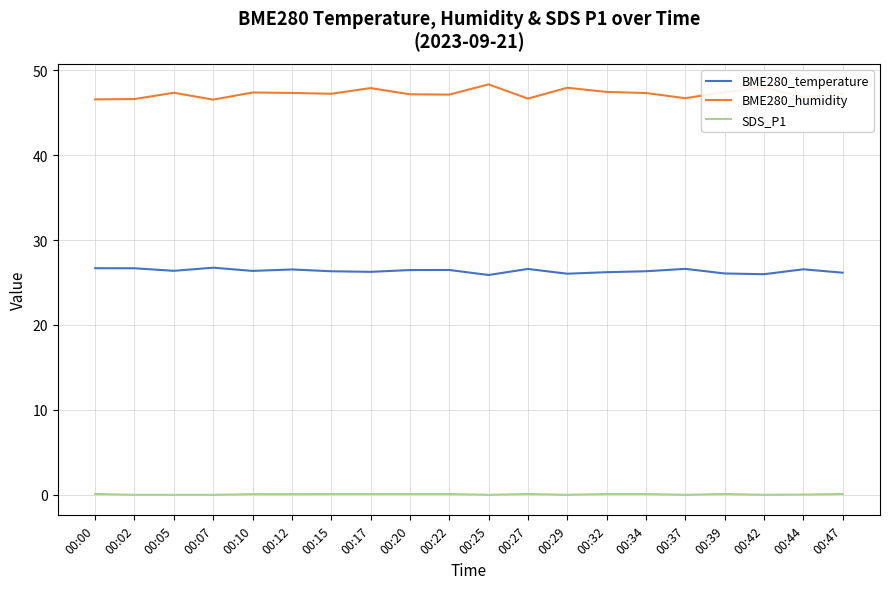

What is the average value of the SDS_P1 series?

0.1